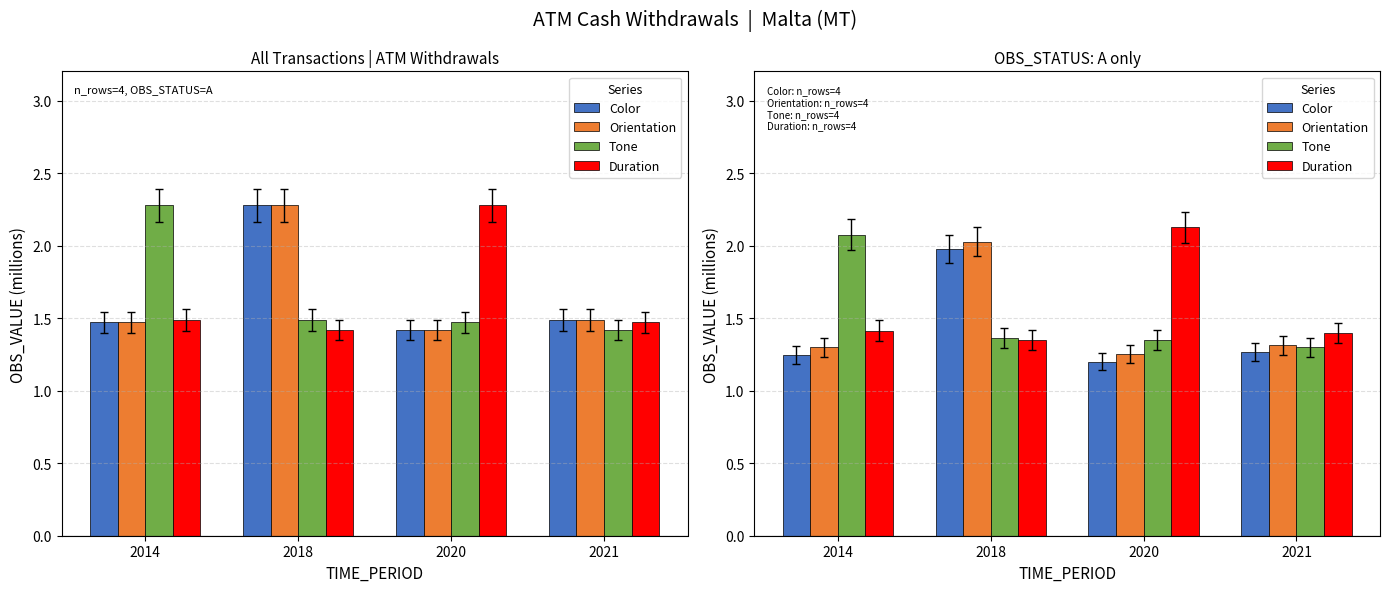

List the series in order of their overall mean, highest first.

Duration, Tone, Orientation, Color